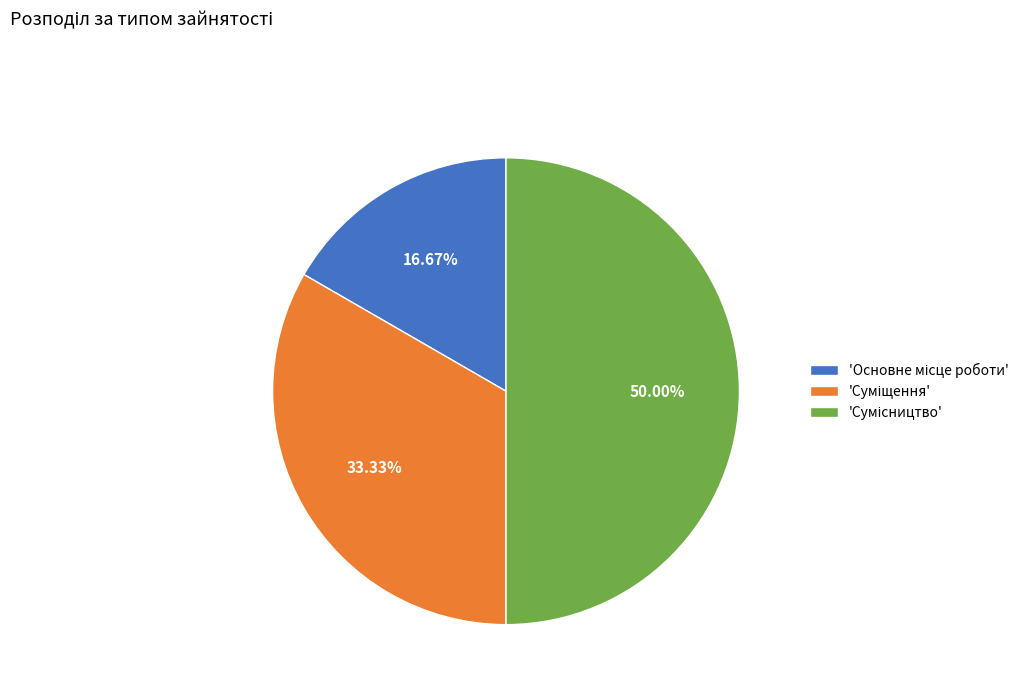

Rank the categories by value from highest to lowest.

Сумісництво, Суміщення, Основне місце роботи